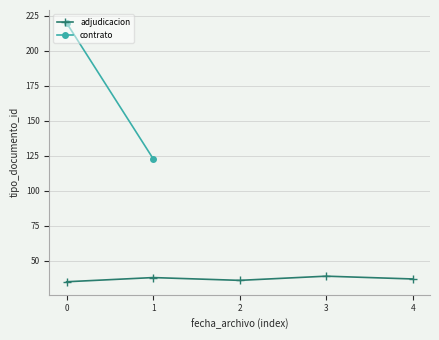

What is the value of the adjudicacion point at the 5th from the left?

37